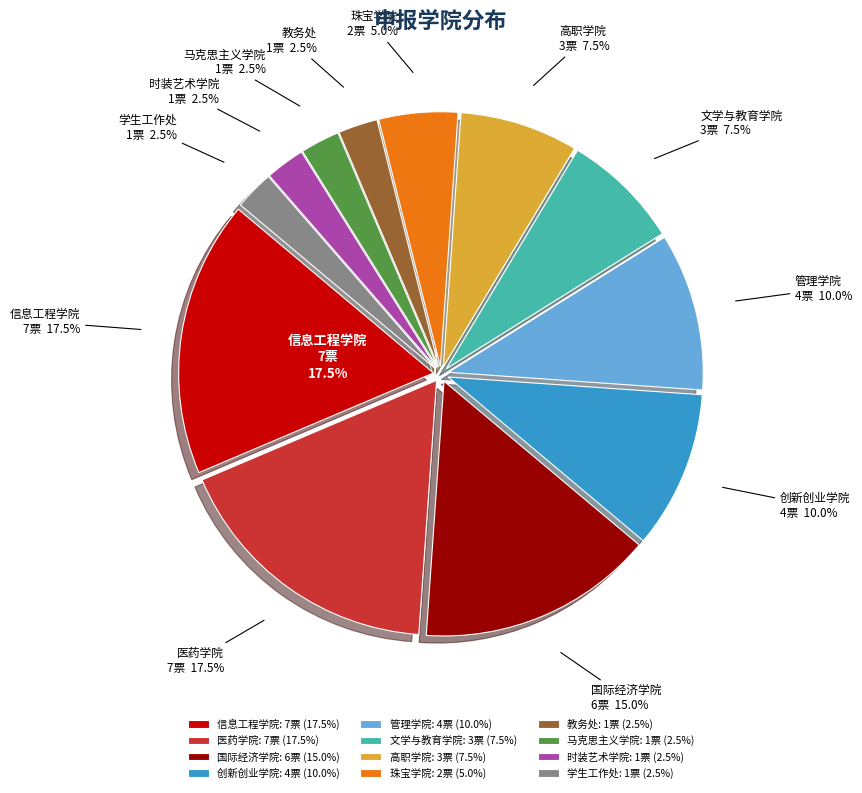

What is the largest slice in the pie chart?

信息工程学院